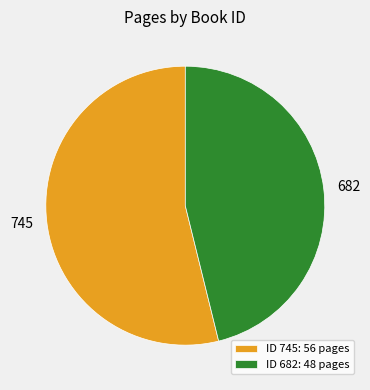

What is the smallest slice in the pie chart?

ID 682: 48 pages